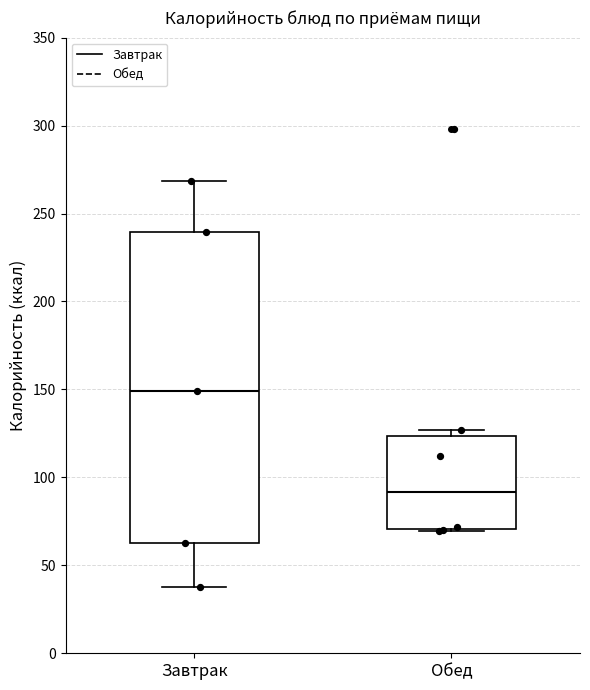

Where does the lower whisker of the box for Завтрак end on the y-axis? The values are not printed on the chart, so give them approximately, as read against the axis.

40